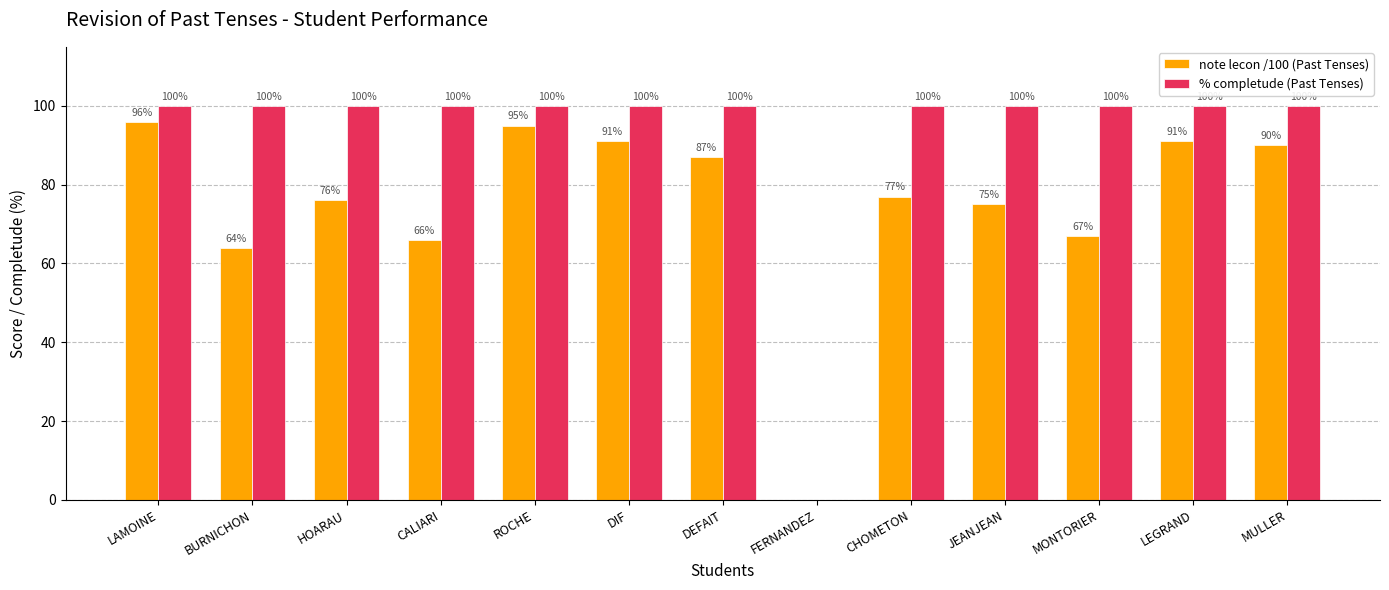

Which series has the widest spread of values?

% completude (Past Tenses)